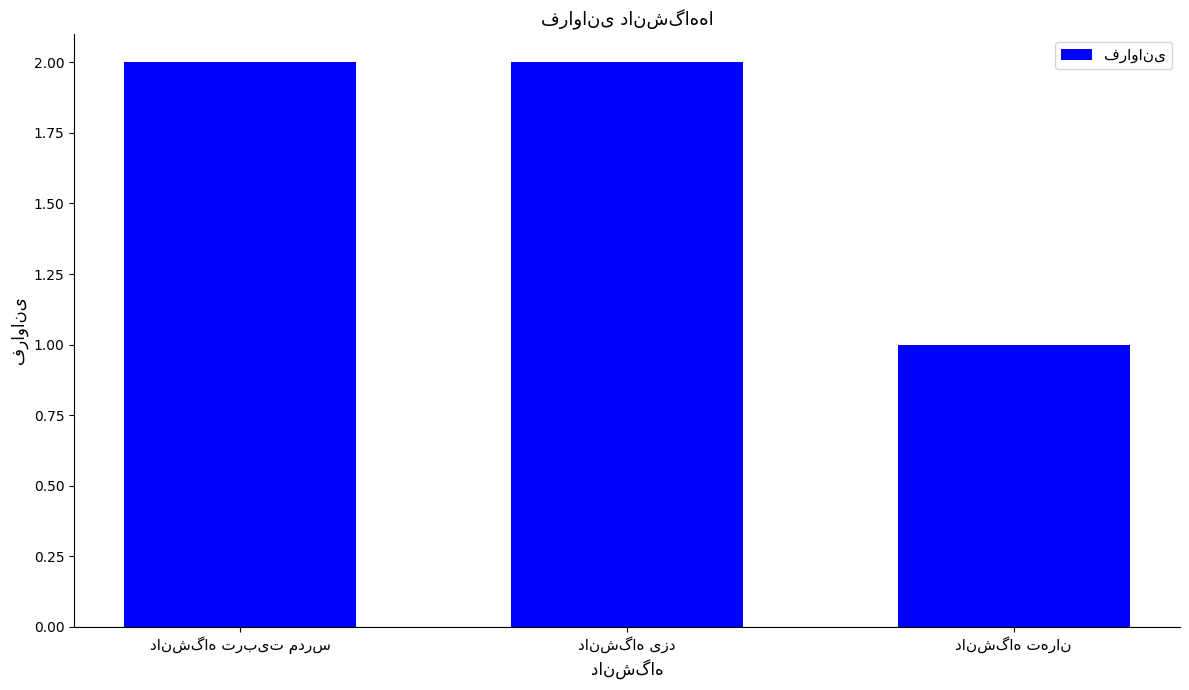

What is the sum of all values?

5